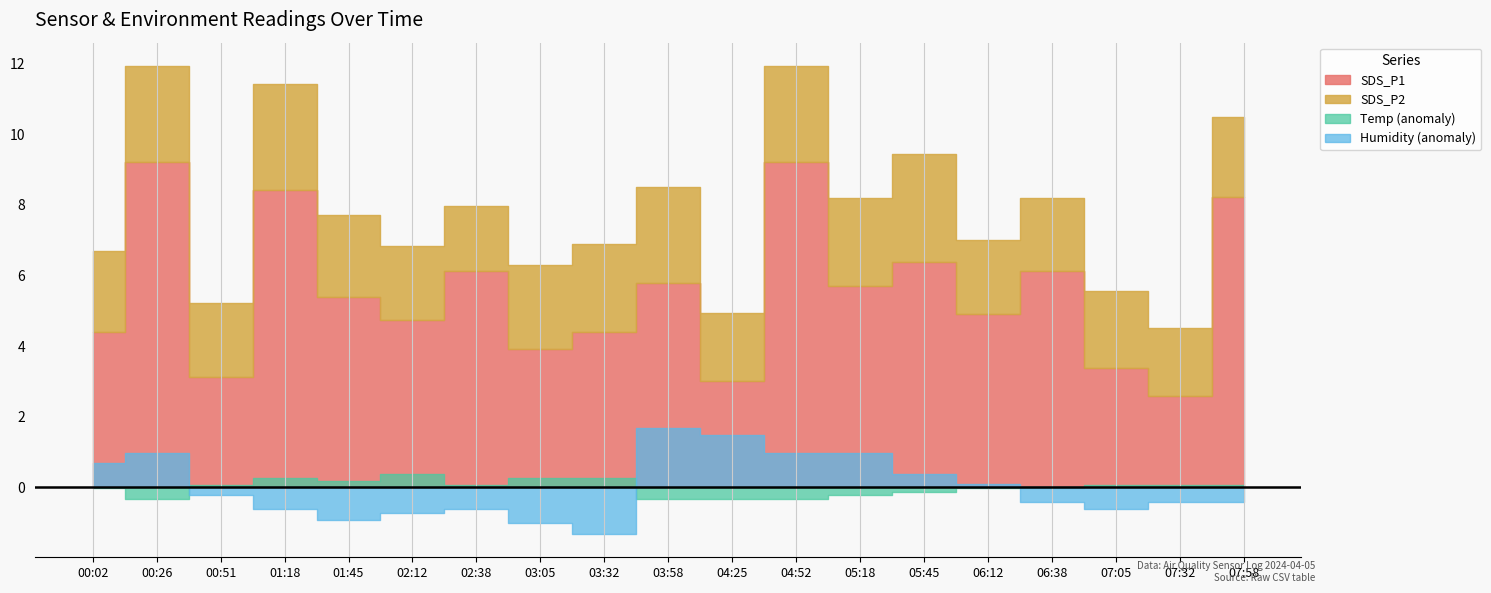

True or false: SDS_P2 and Temp intersect in this chart.

False